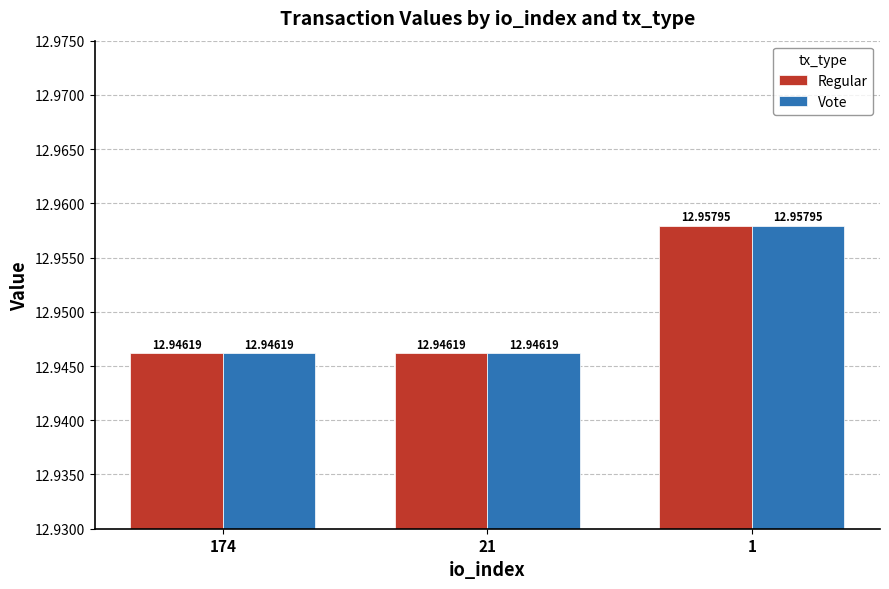

Which category has the highest value in the Vote series?

1